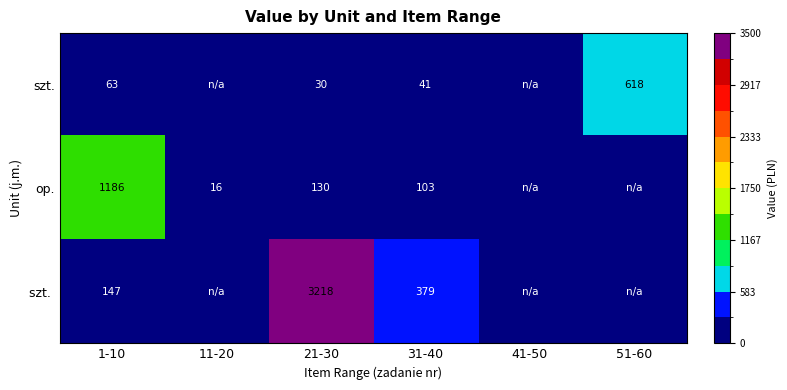

What is the spread (max minus min) of values at 1-10?

1123